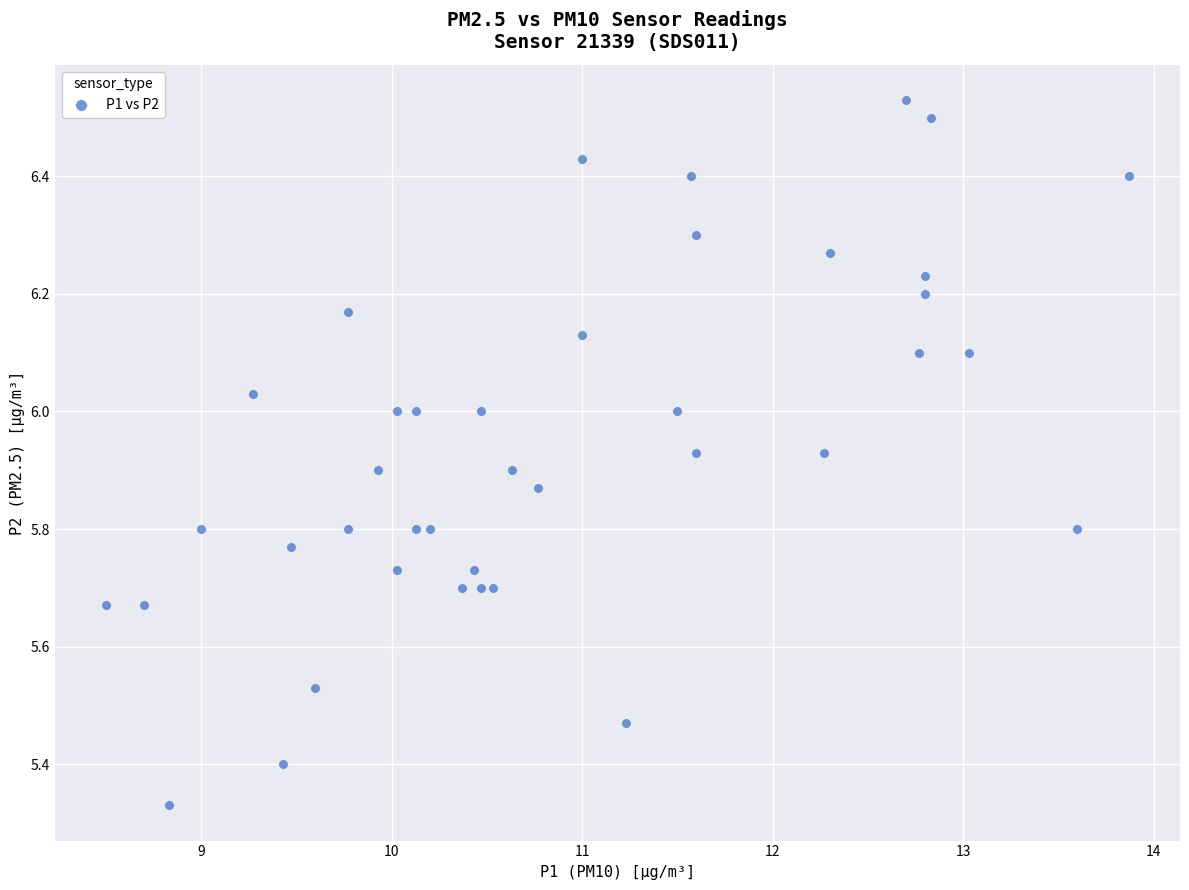

What is the range of Y values (max minus min)?

1.2